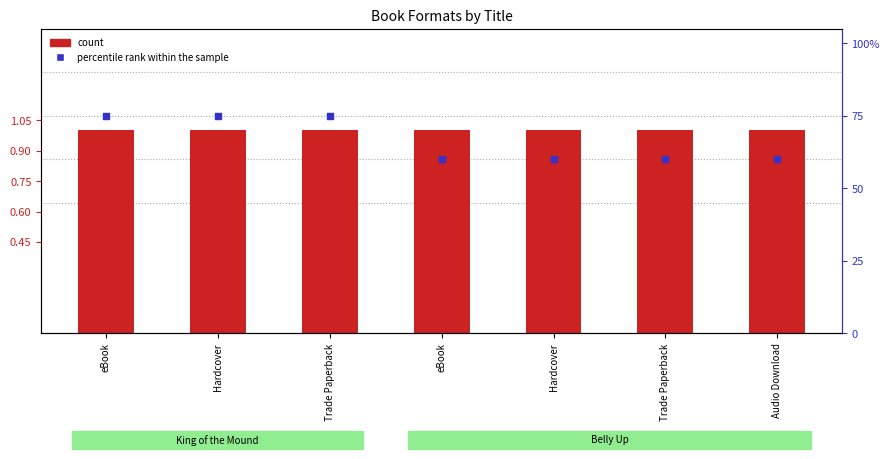

Which series contains the lowest Y value?

percentile rank within the sample